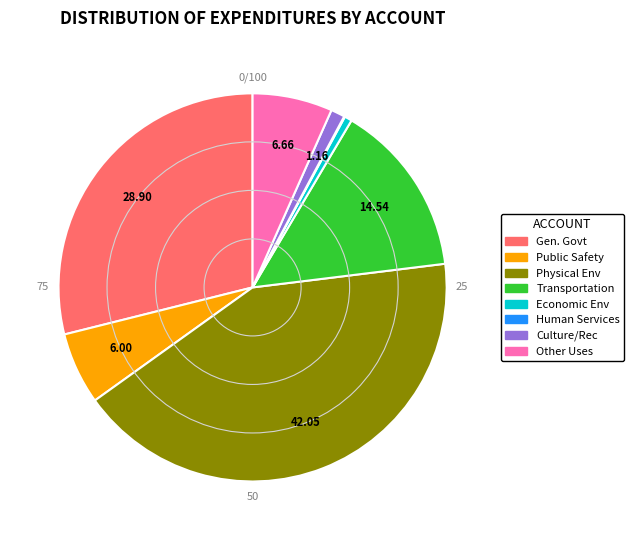

Is there any slice that represents more than half of the pie?

No